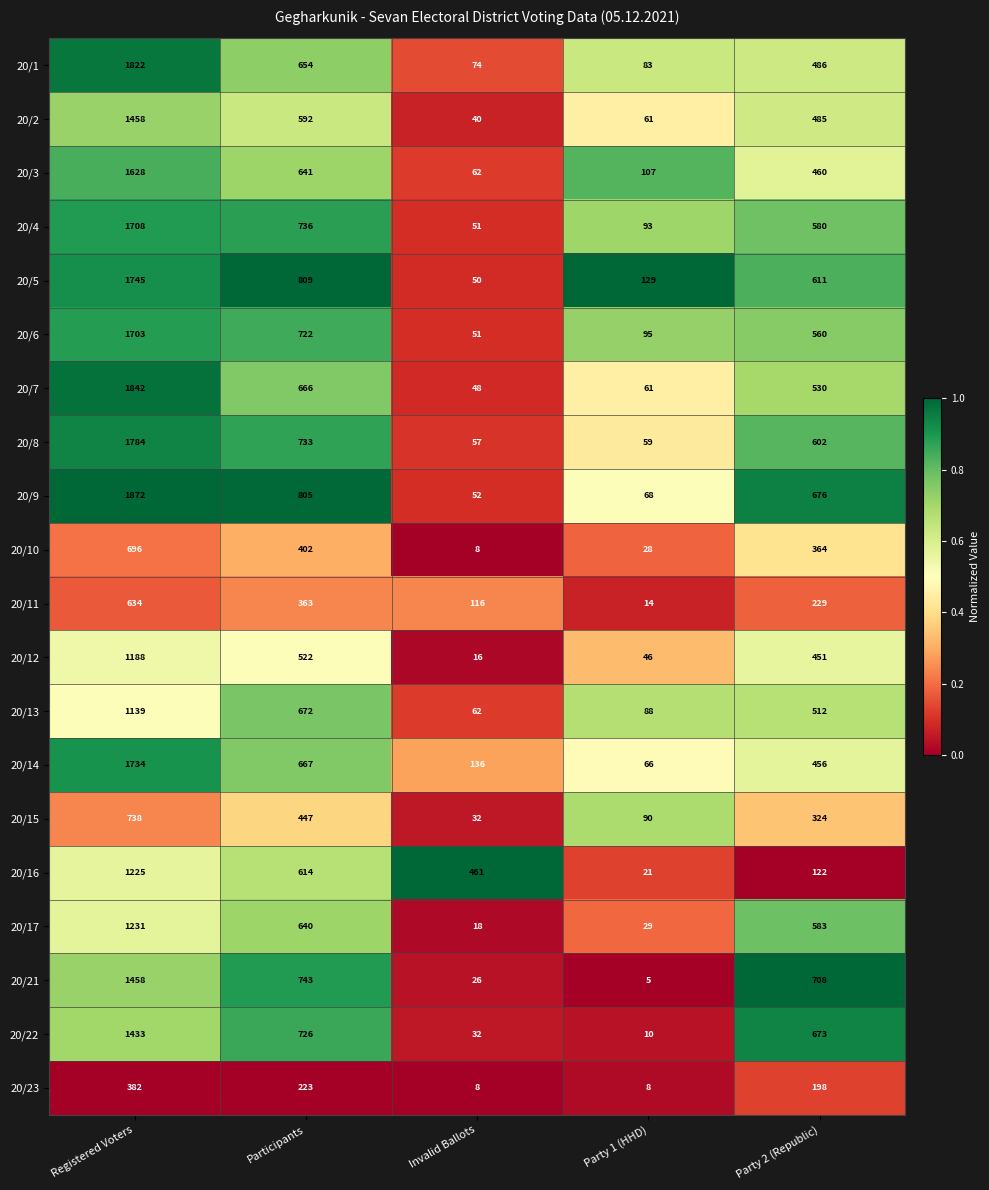

At which category is the sum across all series the highest?

Registered Voters